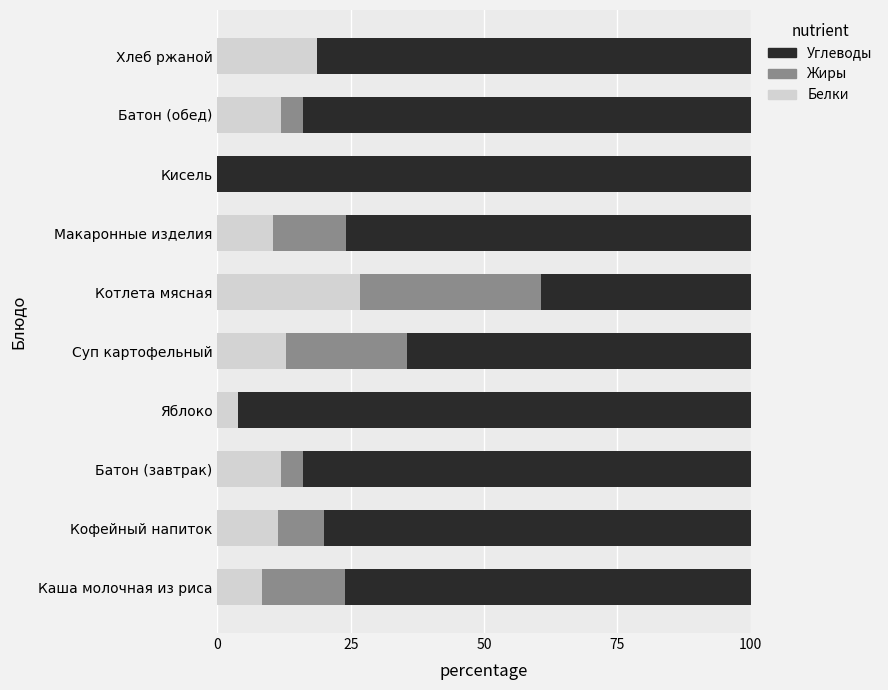

Is it true that Белки equals 6.1 at Кофейный напиток?

False